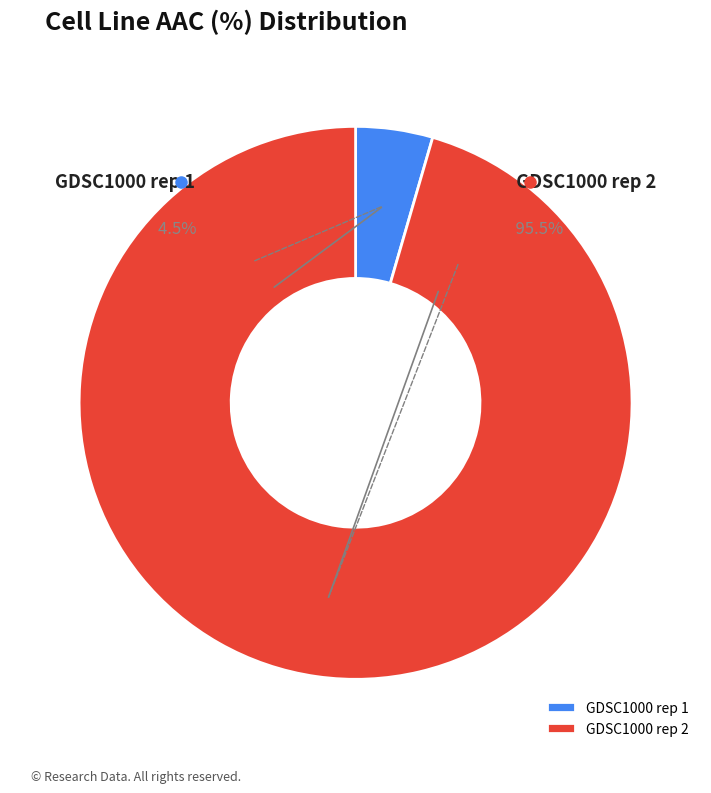

Is the sum of GDSC1000 rep 2 and GDSC1000 rep 1 greater than half?

Yes